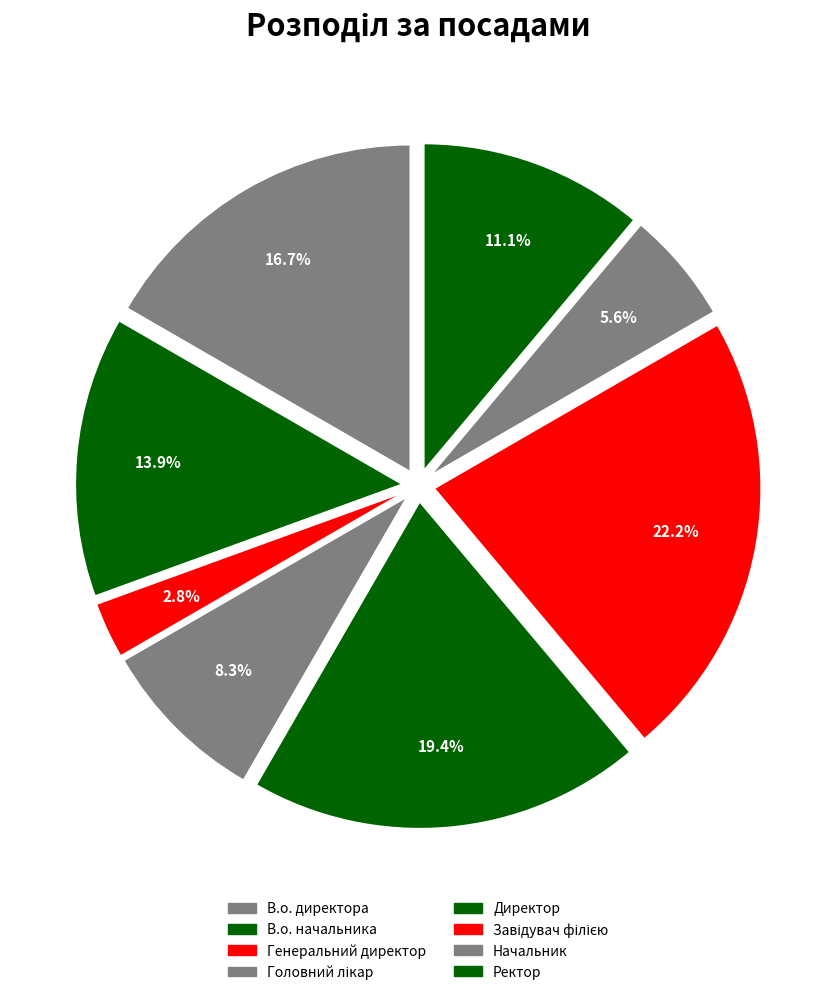

Count the number of slices in the pie.

8